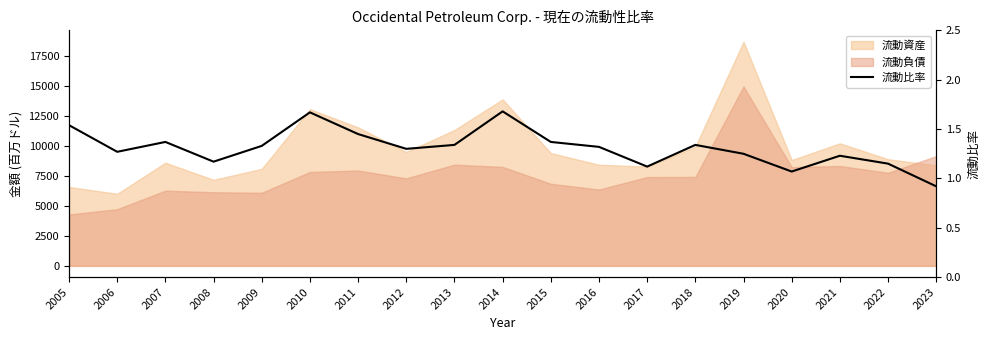

Reading left to right, extract all data points from this chart.

2005=1.5	2006=1.3	2007=1.4	2008=1.2	2009=1.3	2010=1.7	2011=1.4	2012=1.3	2013=1.3	2014=1.7	2015=1.4	2016=1.3	2017=1.1	2018=1.3	2019=1.2	2020=1.1	2021=1.2	2022=1.1	2023=0.9